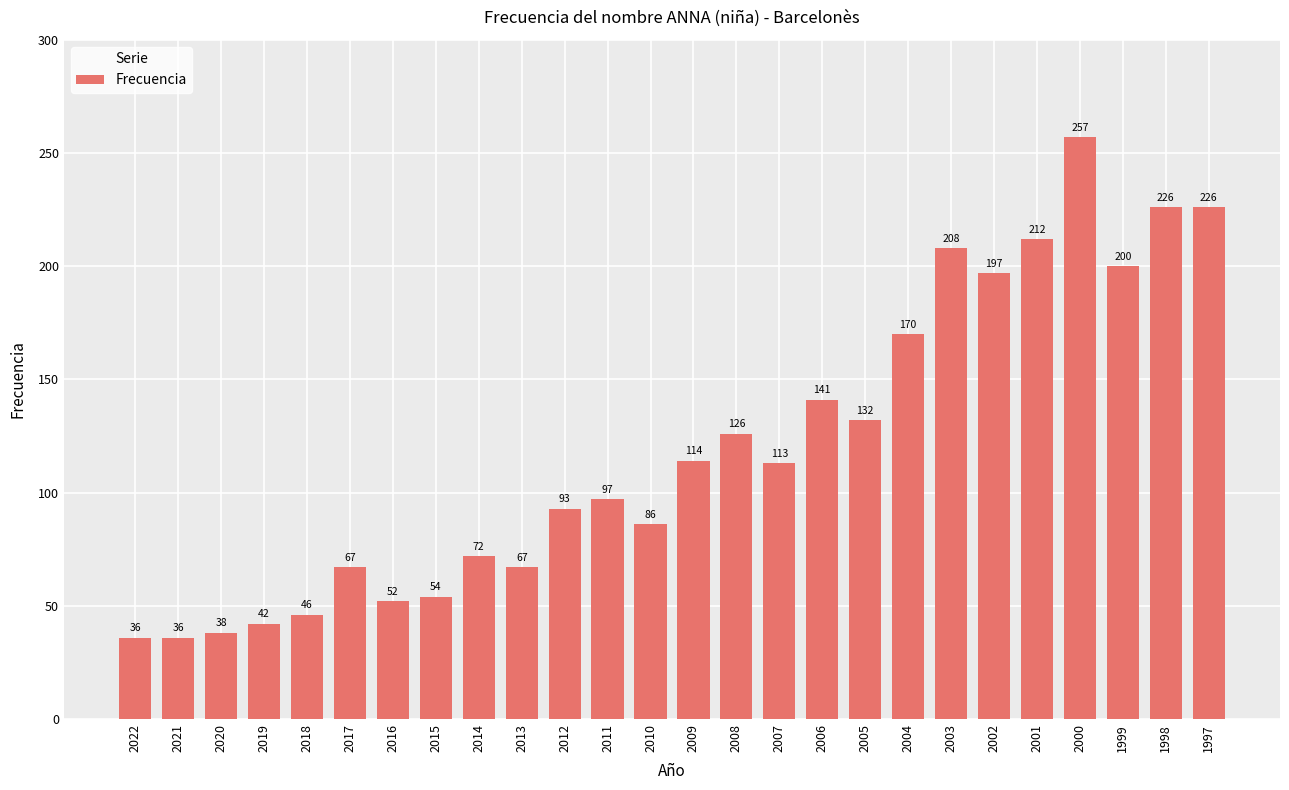

What is the sum of the values at 2005 and 1999?

332